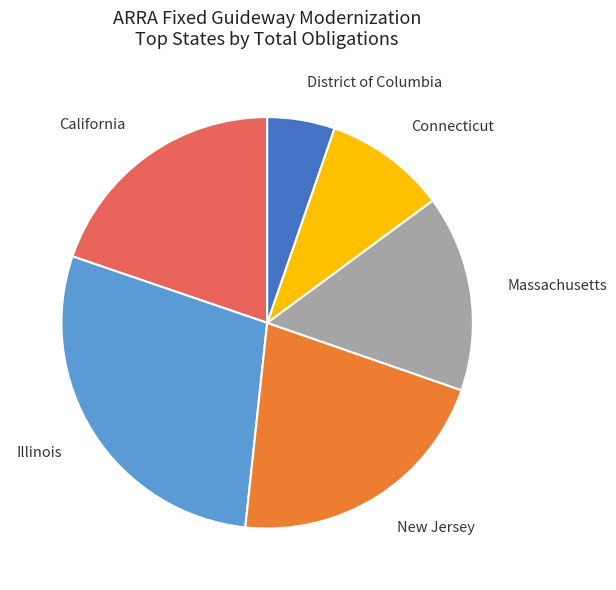

To the nearest percent, what is the average slice percentage?

17%